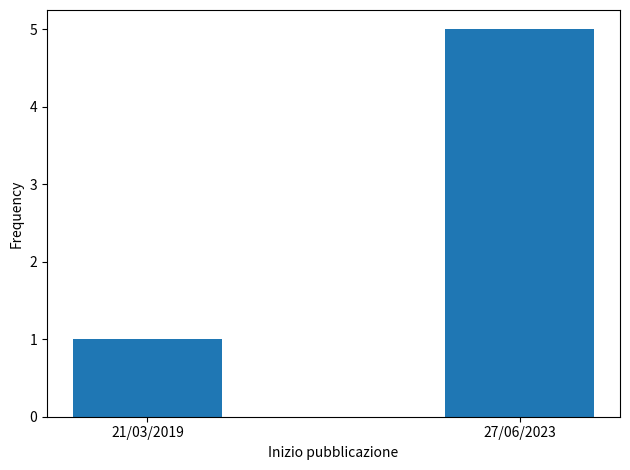

True or false: the data shows 1 at 21/03/2019.

True